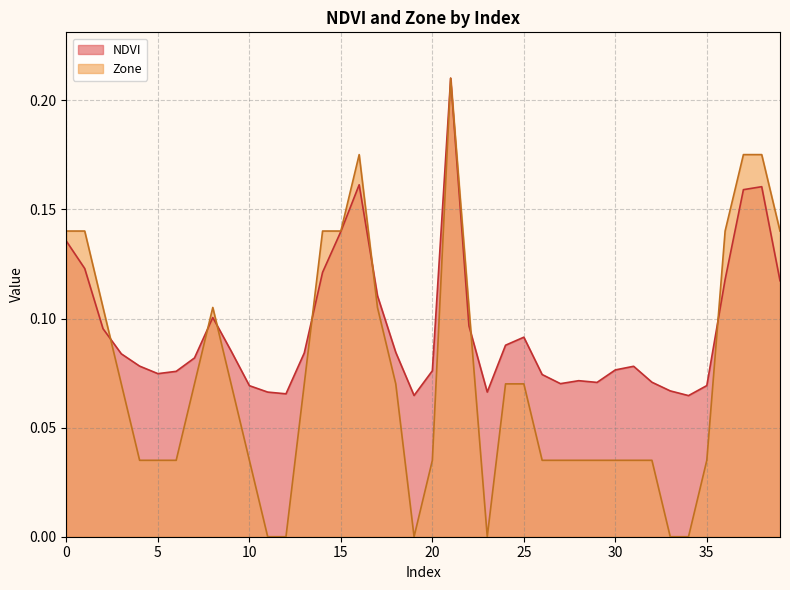

Rank the categories by Zone value from lowest to highest.

11, 12, 19, 23, 33, 34, 4, 5, 6, 10, 20, 26, 27, 28, 29, 30, 31, 32, 35, 3, 7, 9, 13, 18, 24, 25, 2, 8, 17, 22, 0, 1, 14, 15, 36, 39, 16, 37, 38, 21